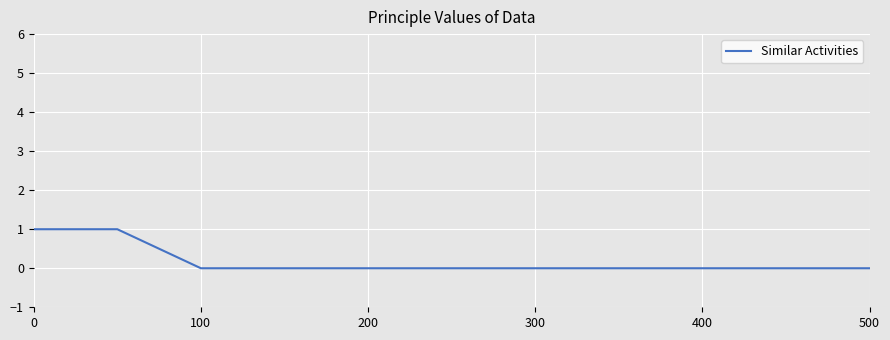

Does the chart display data point markers on the line(s)?

No